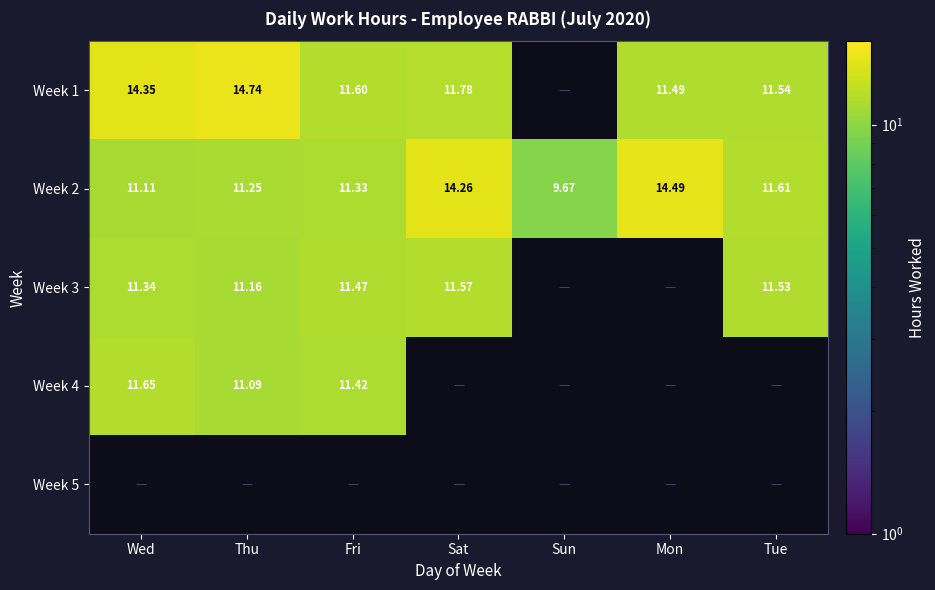

Where does the Week 2 series first go above 11?

Wed